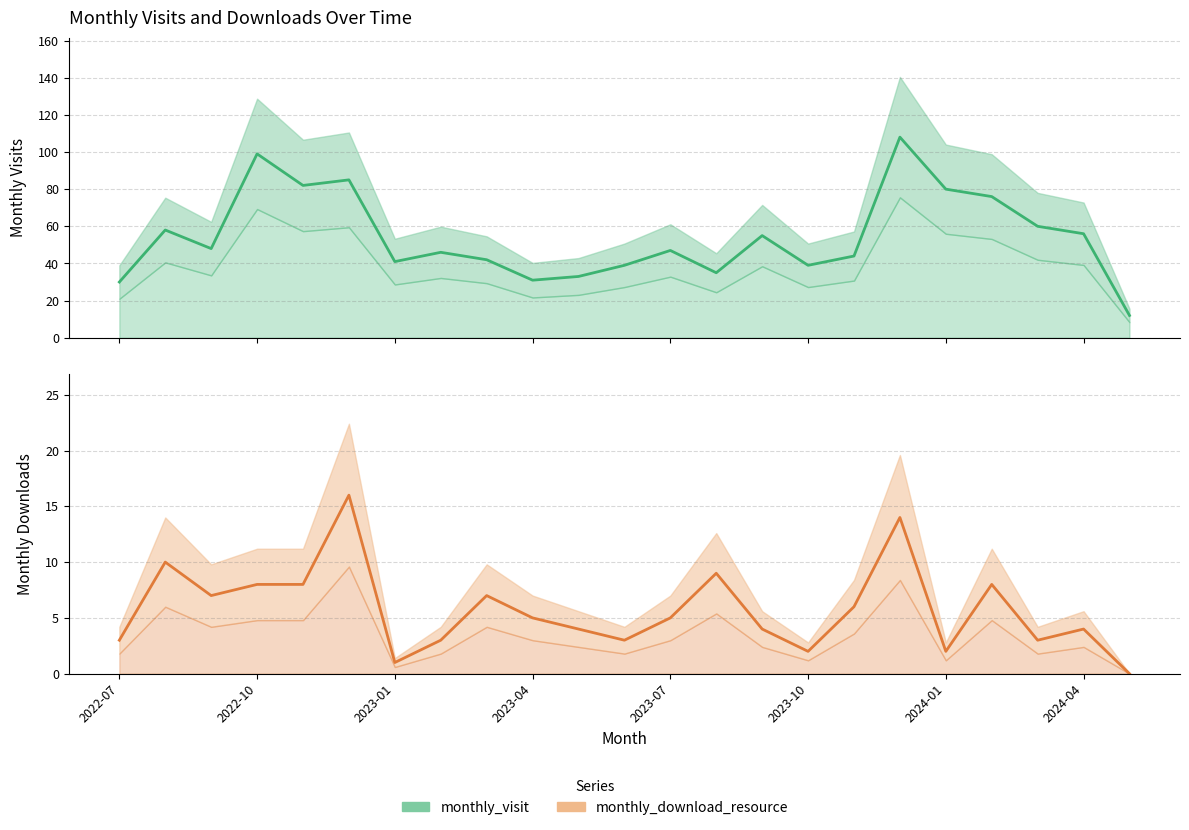

Which series has the widest spread of values?

monthly_visit